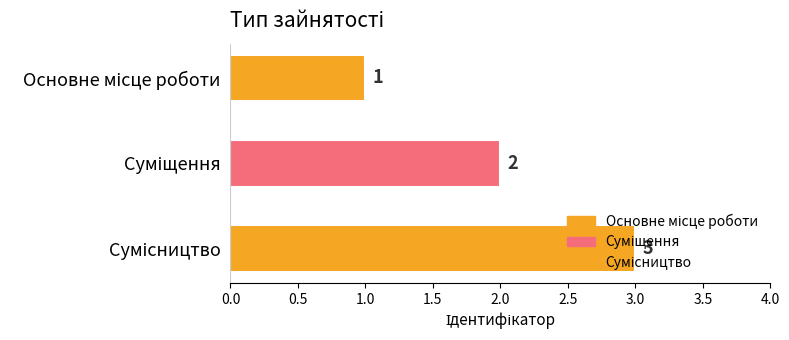

Between Сумісництво and Суміщення, which is larger?

Сумісництво